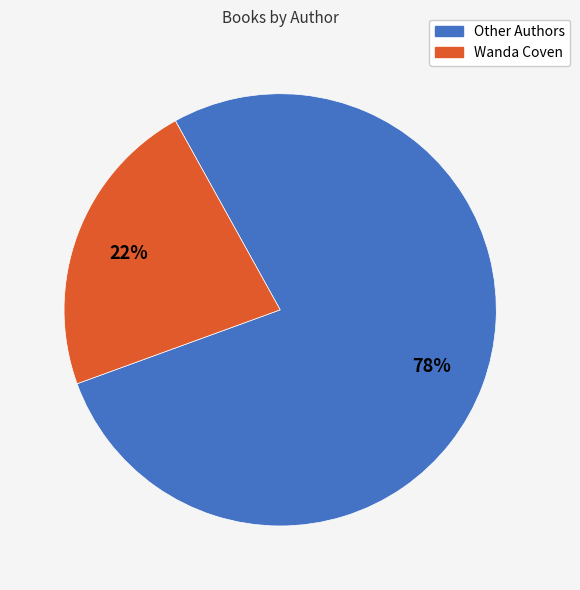

Does any single category account for the majority?

Yes